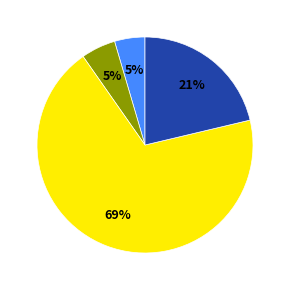

Count the number of slices in the pie.

4